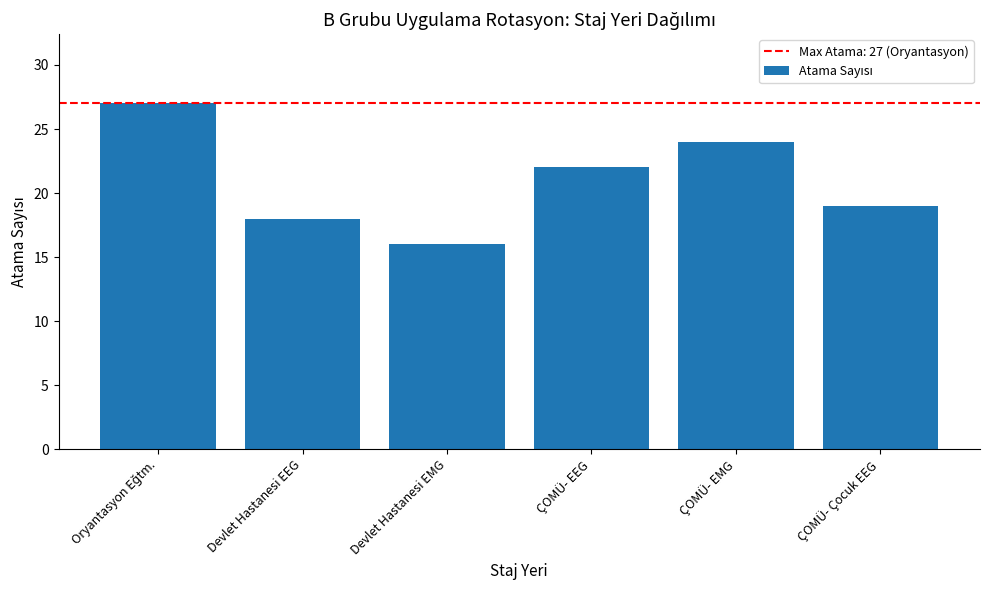

What is the difference between the second highest and second lowest values?

6